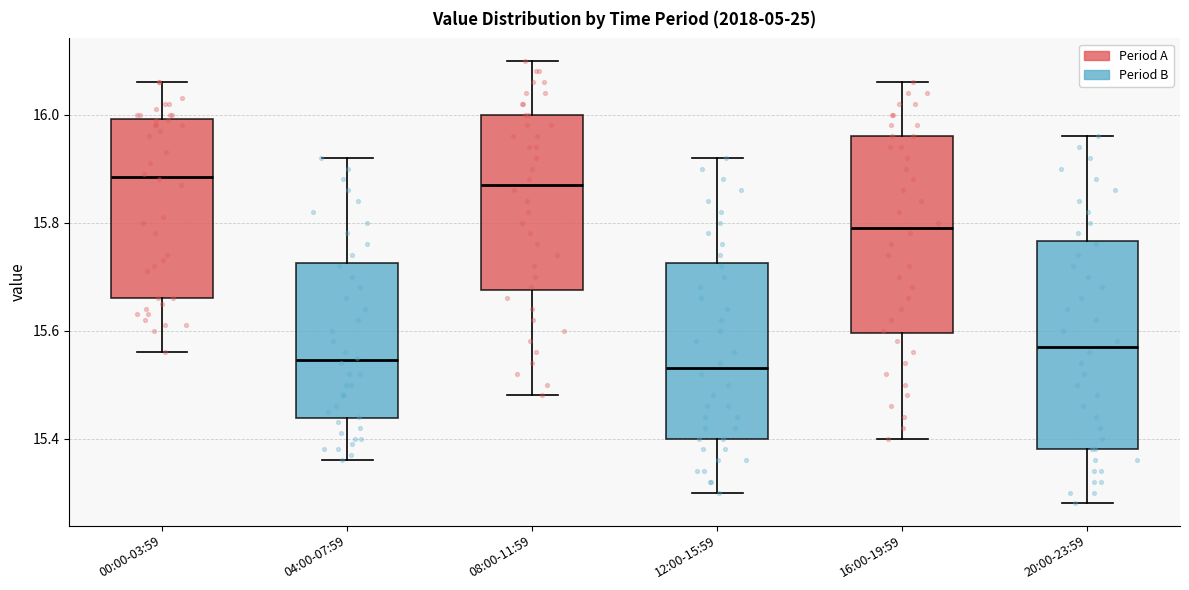

Where is the lower edge of the box for 16:00-19:59 on the y-axis? The values are not printed on the chart, so give them approximately, as read against the axis.

15.60